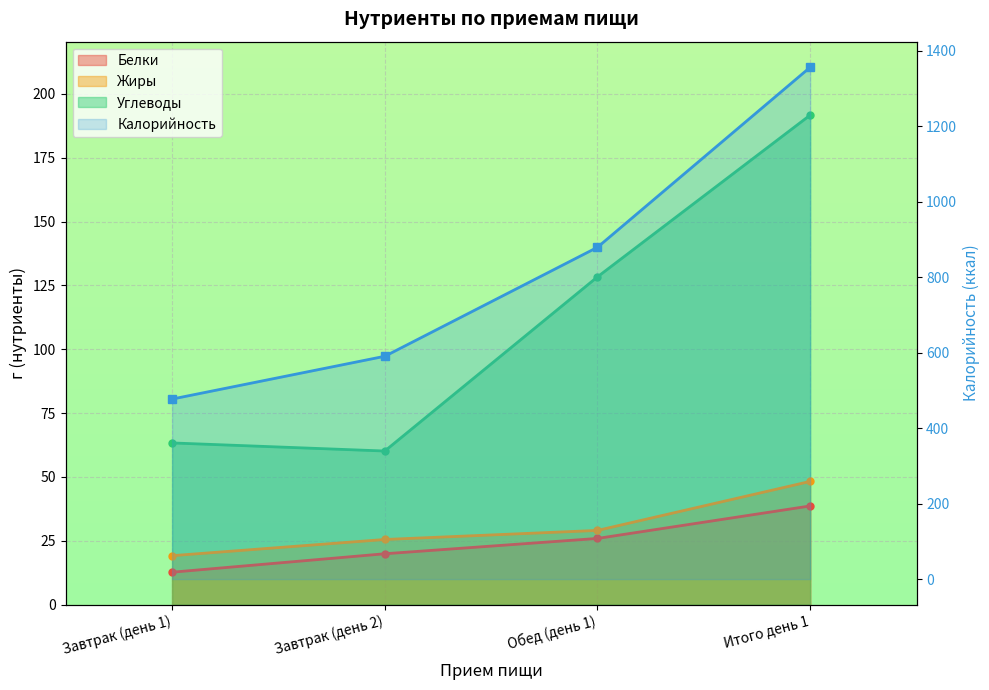

What is the ratio of the value at Итого день 1 to the value at Обед (день 1)?

1.5